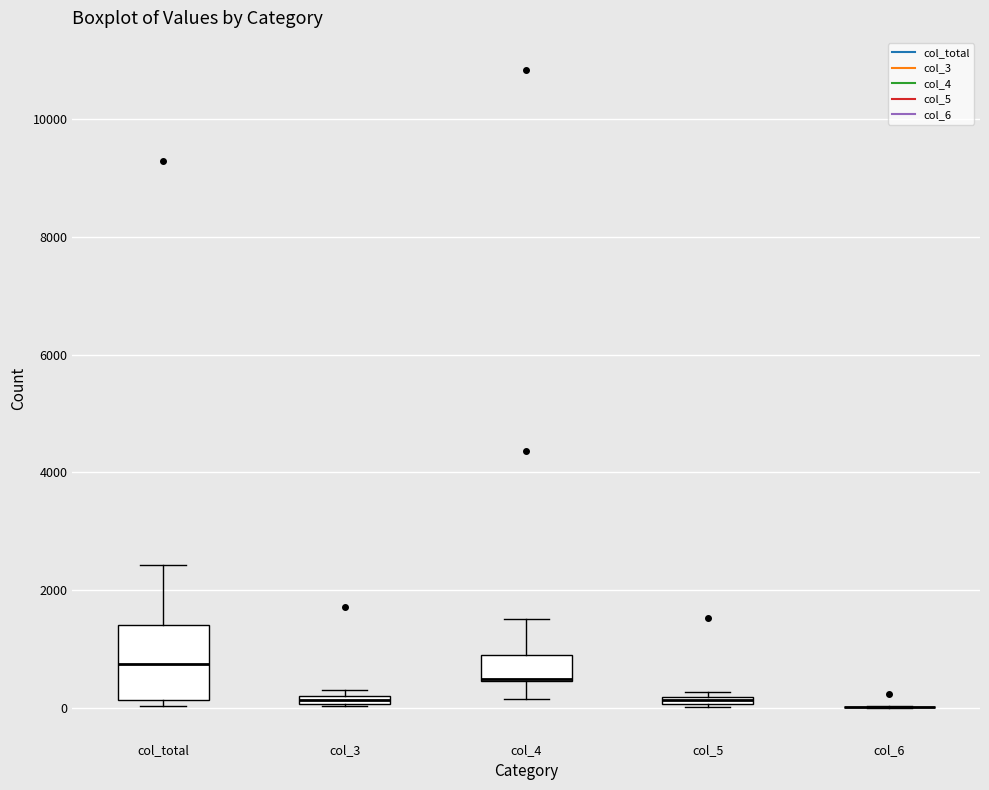

Which box is the tallest, from its lower edge to its upper edge?

col_total